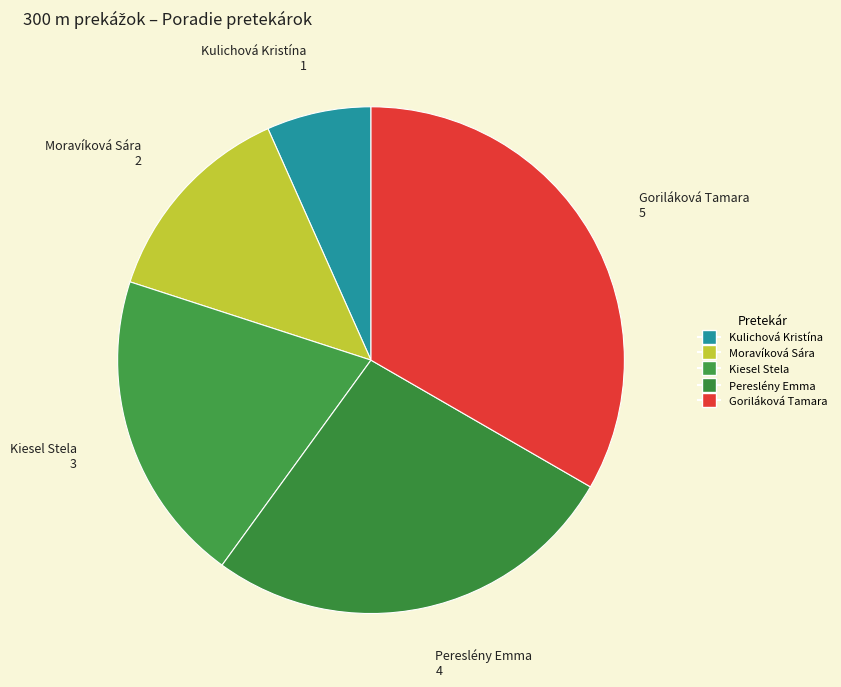

How many slices are in this pie chart?

5